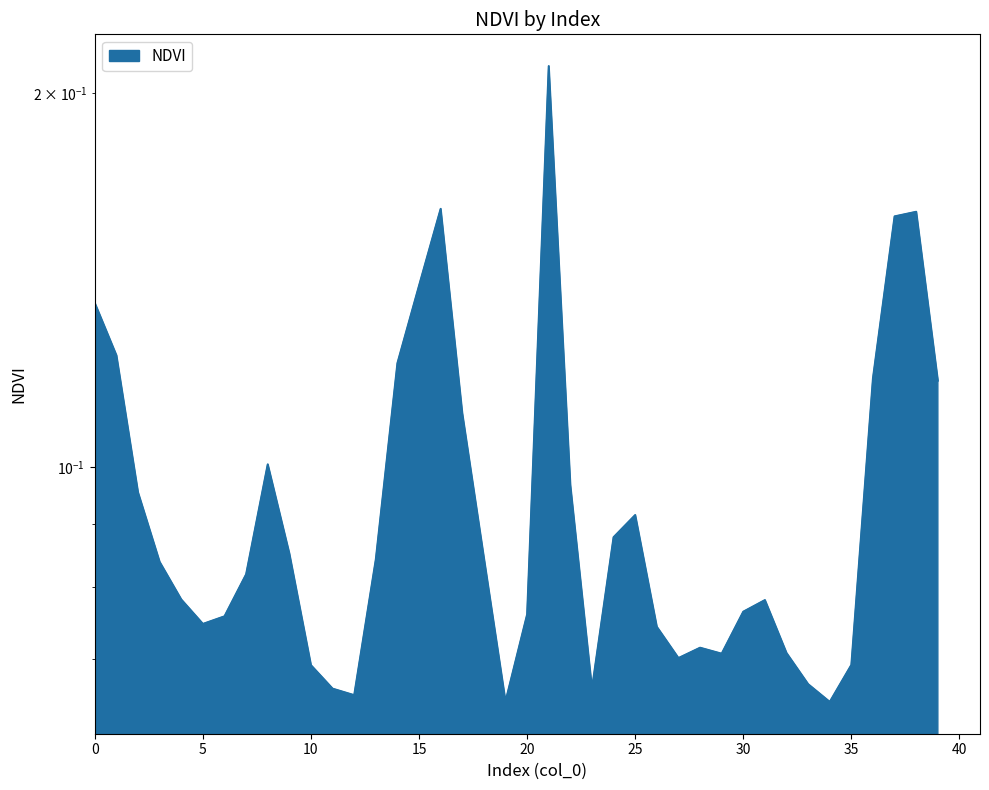

At which category does the data reach its first local valley?

5